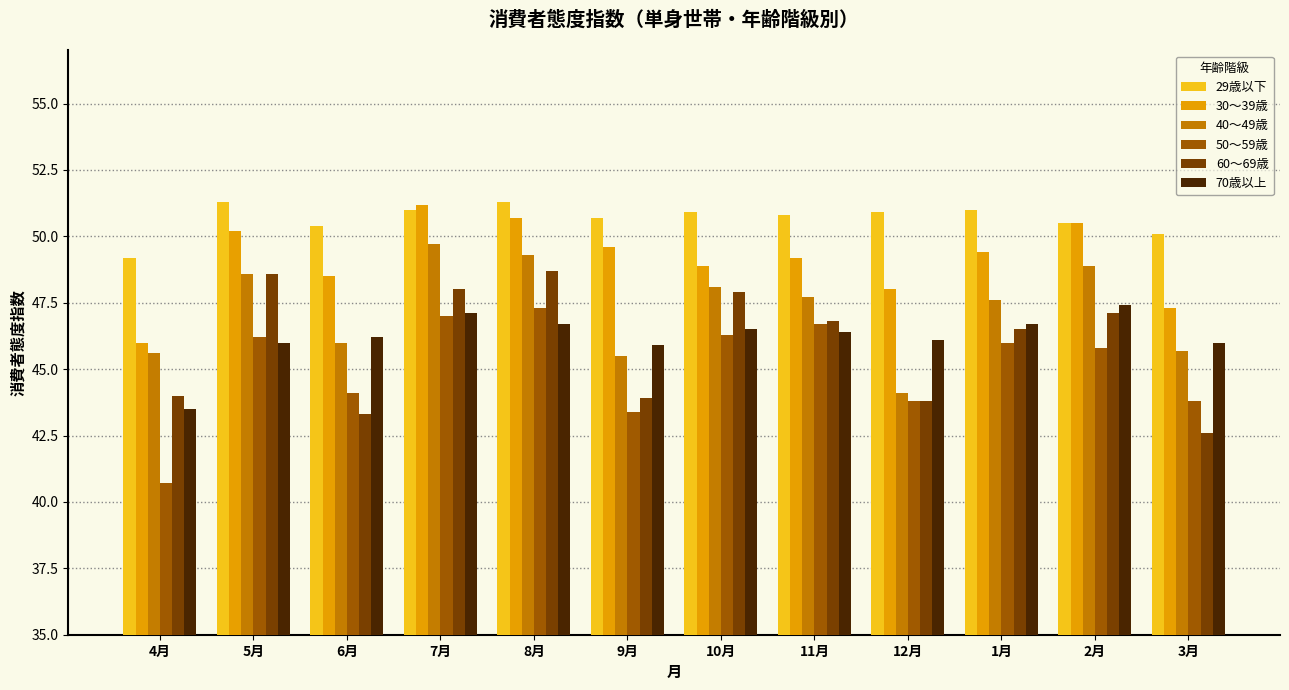

What is the approximate value of 30～39歳 at 6月?

48.5